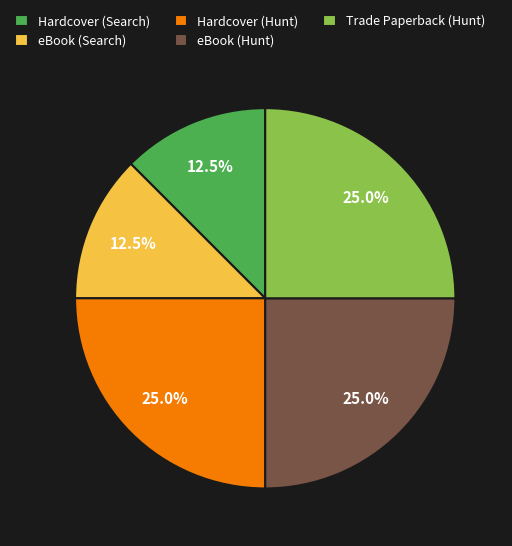

Is the sum of eBook (Search) and Hardcover (Search) greater than half?

No